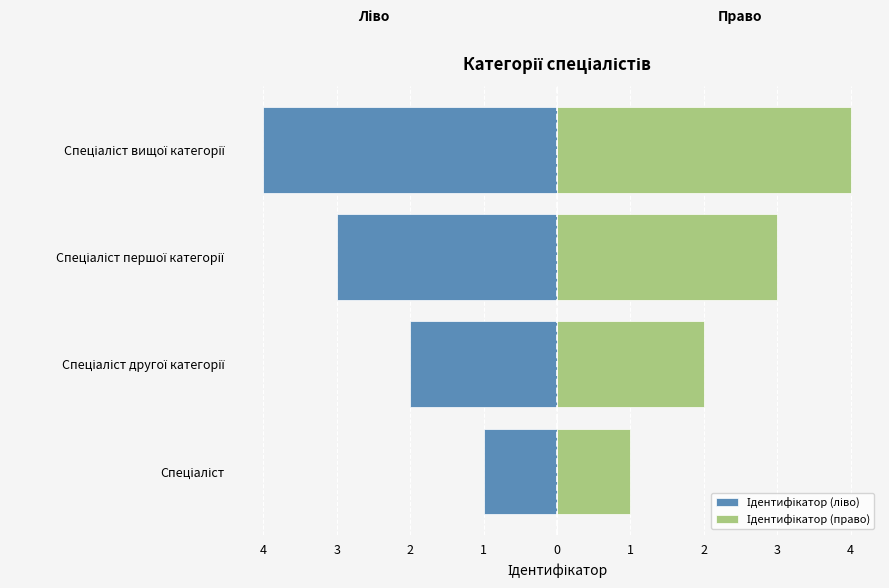

What is the difference between the second highest and minimum values in the Ідентифікатор (ліво) series?

2